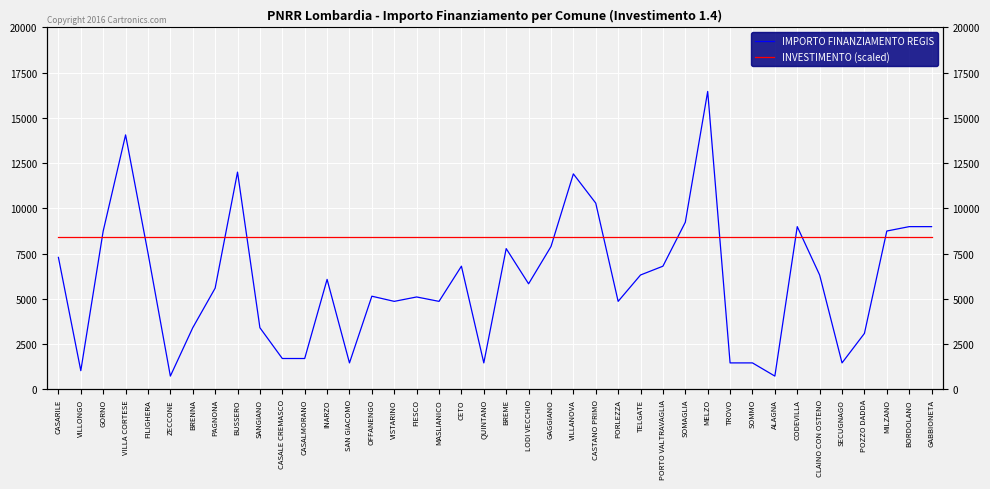

Which has a higher value, LODI VECCHIO or SECUGNAGO?

LODI VECCHIO